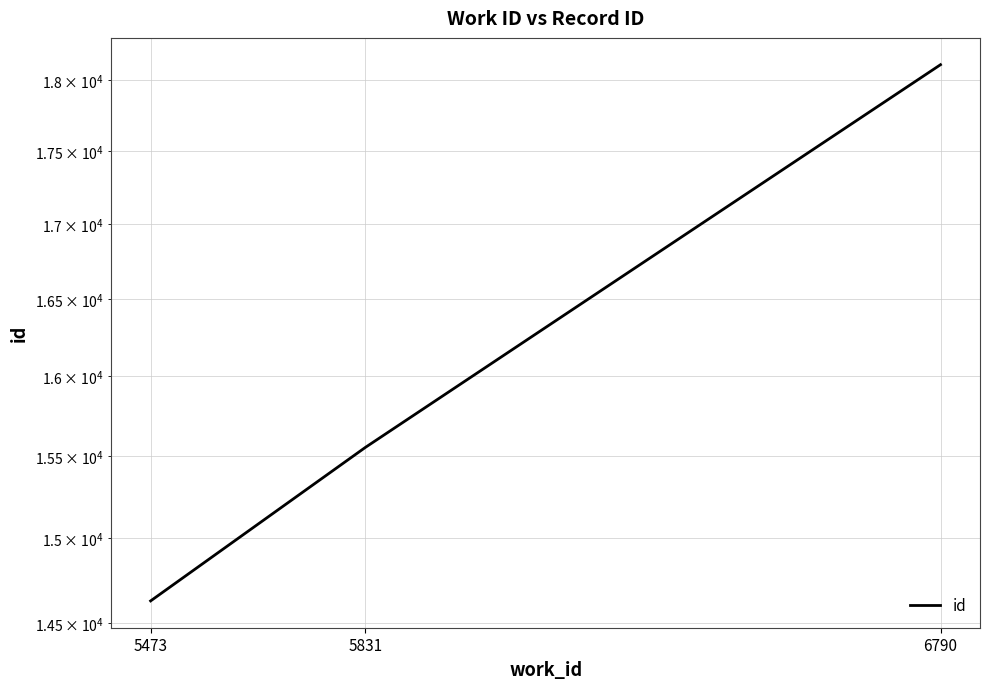

Reading left to right, transcribe all the data shown in this chart.

5473=14630	5831=15552	6790=18112